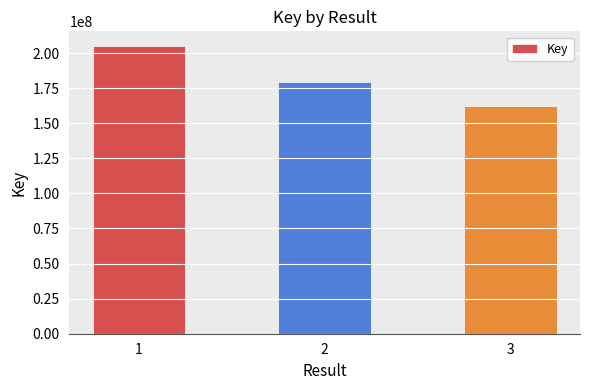

True or false: the data shows 98072401 at 3.

False